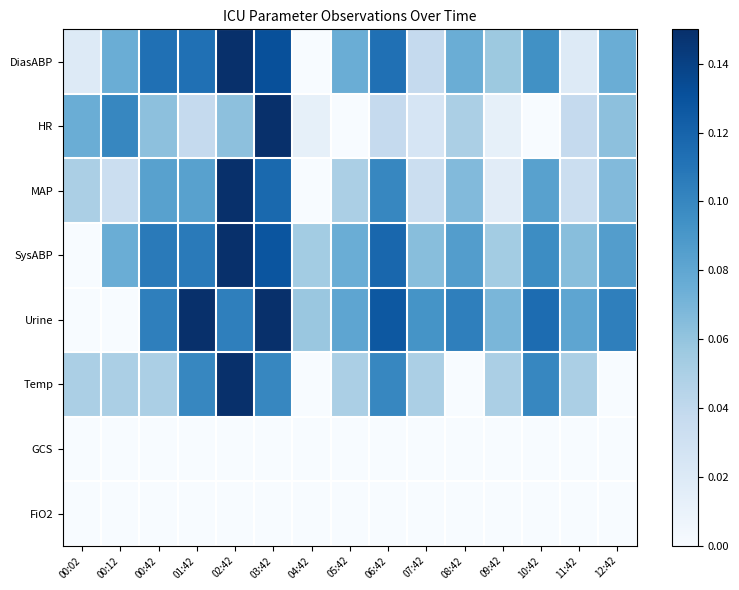

What is the greatest value displayed?

0.1